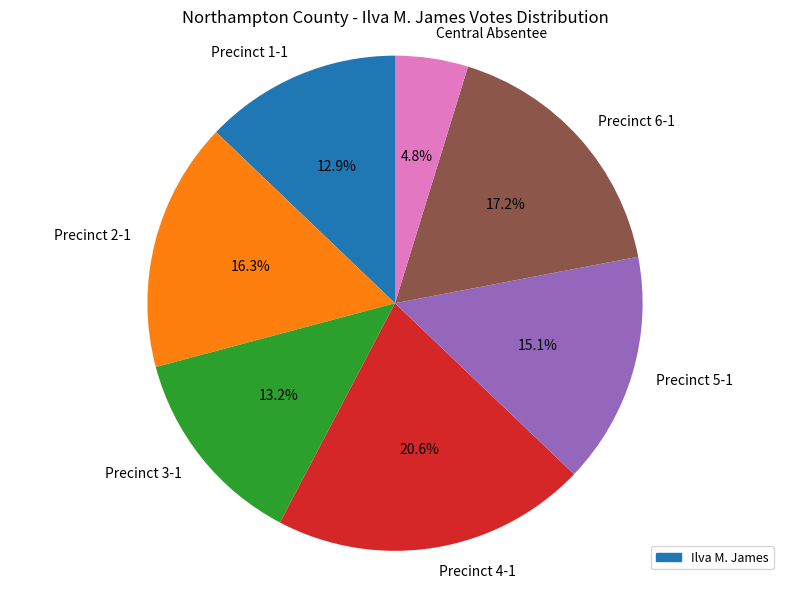

True or false: Precinct 1-1 accounts for 21% of the total.

False